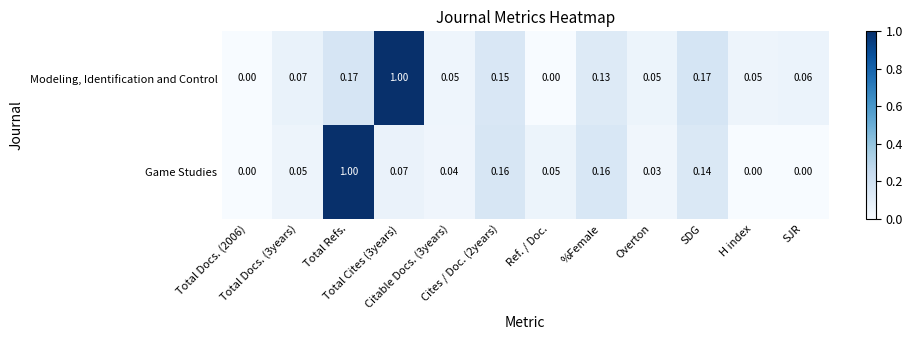

Which series has the largest total across all categories?

Modeling, Identification and Control